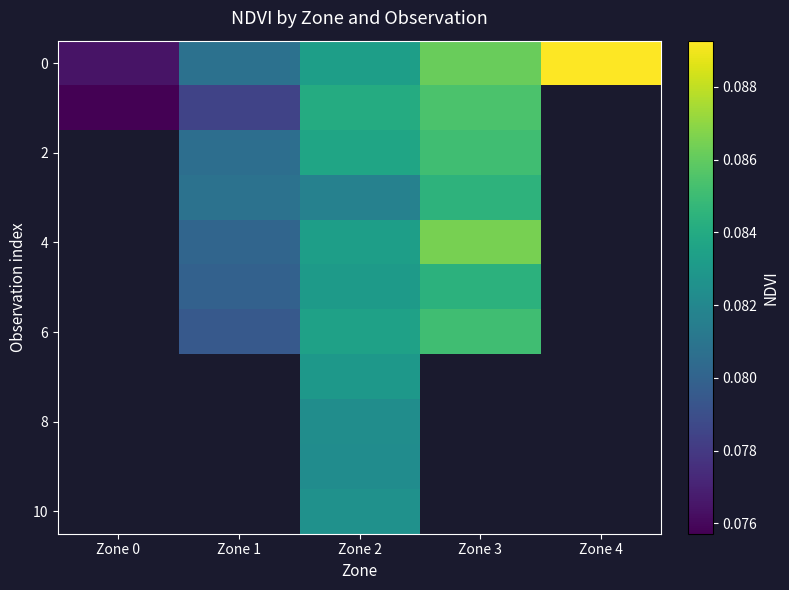

Count the 0 values in the range 0 to 1.

5